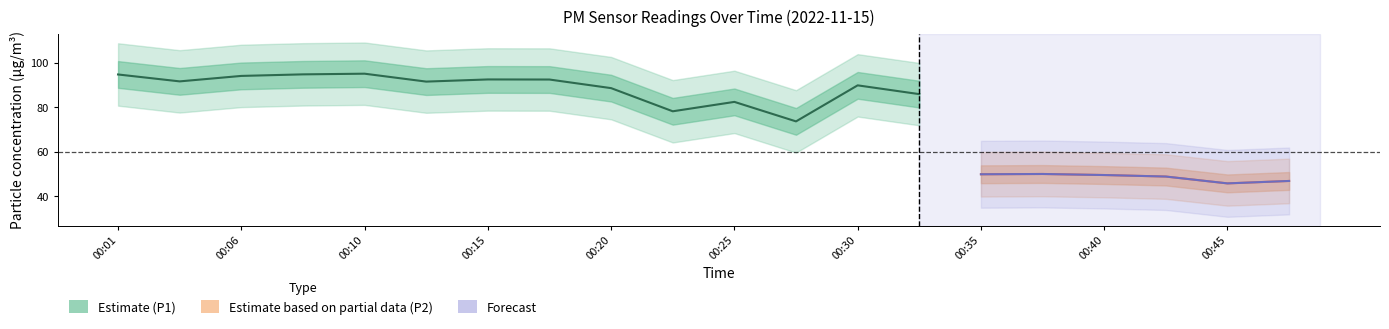

What is the smallest value displayed?

45.8